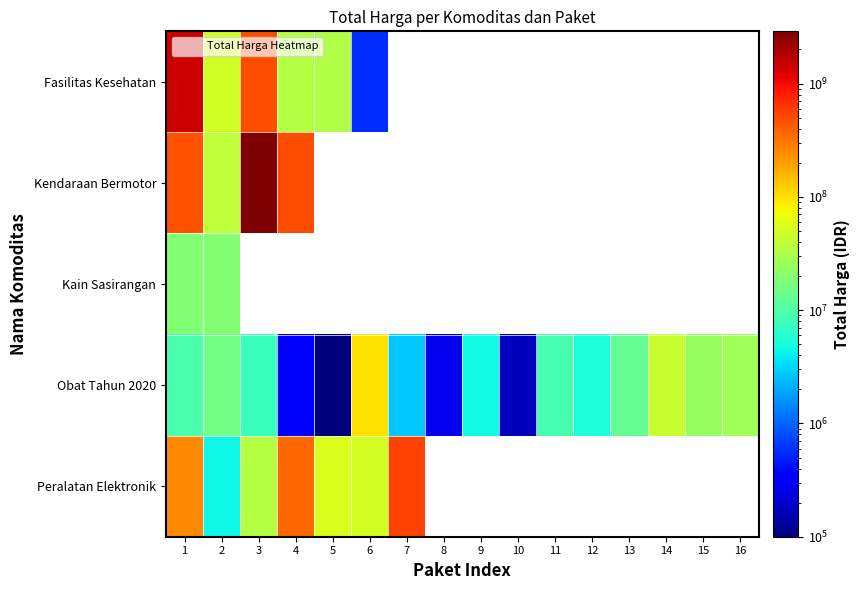

List the series in order of their peak value, highest first.

Kendaraan Bermotor, Fasilitas Kesehatan, Peralatan Elektronik, Obat Tahun 2020, Kain Sasirangan